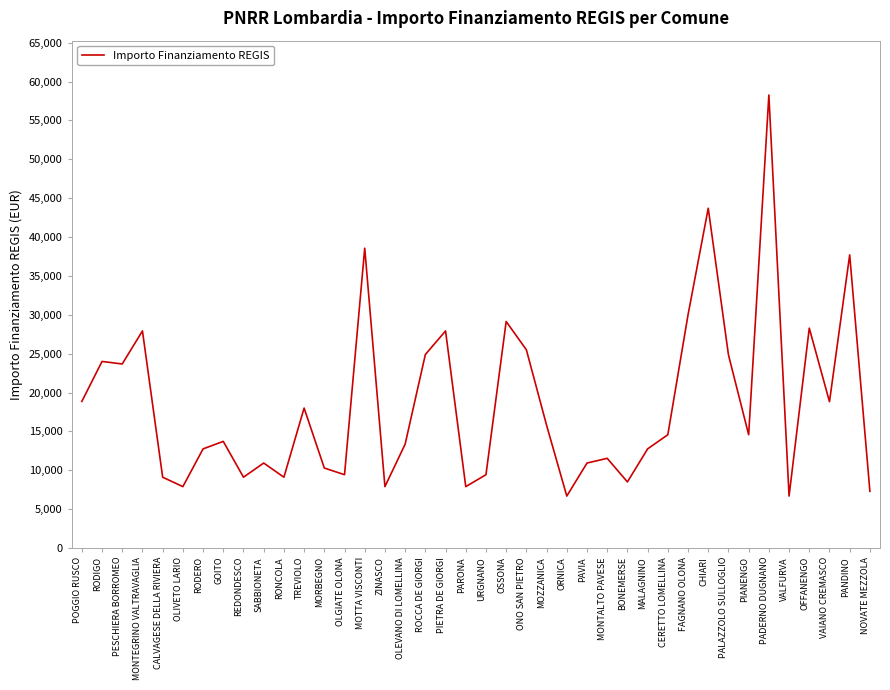

How many lines are shown in the chart?

1